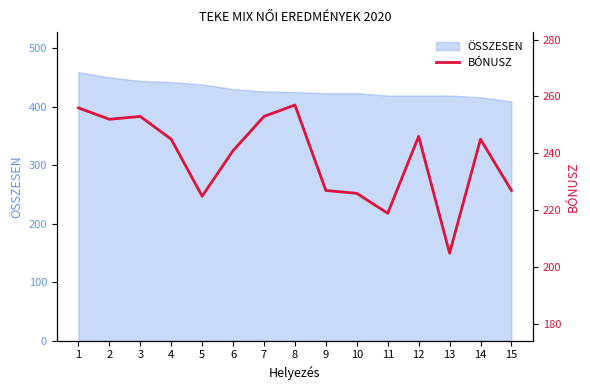

How many interior local valleys (lower than both neighbors) does the data have?

4